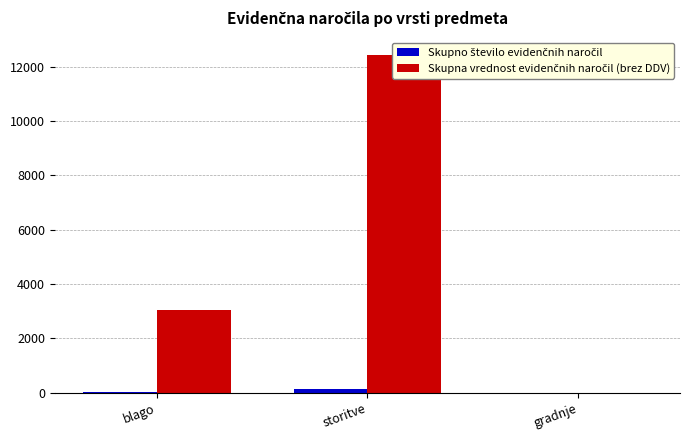

How many groups of bars are there?

3